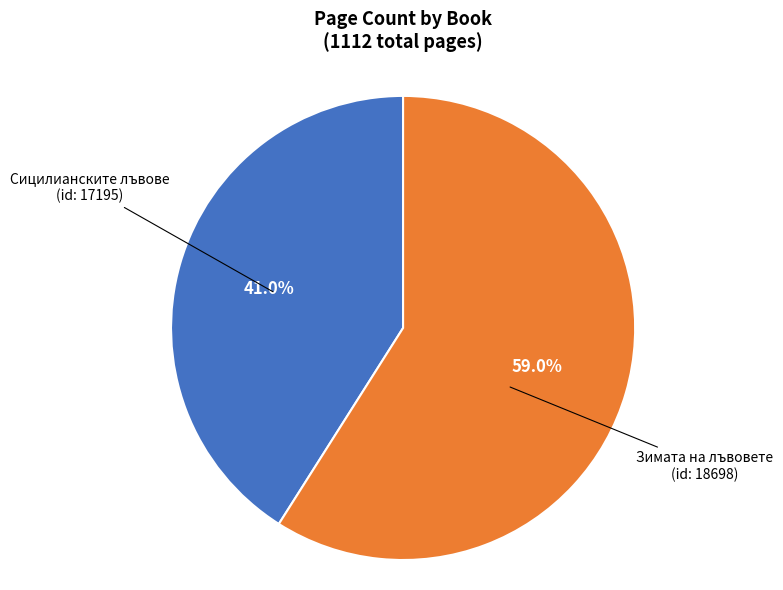

Is there a majority slice in this chart?

Yes